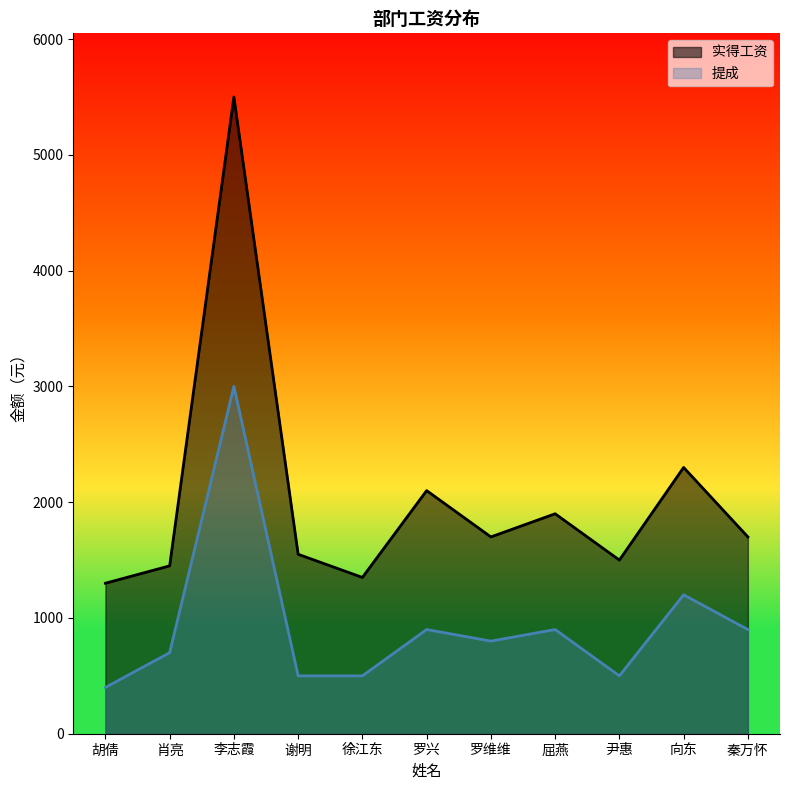

What are all the series names shown in the legend?

实得工资, 提成